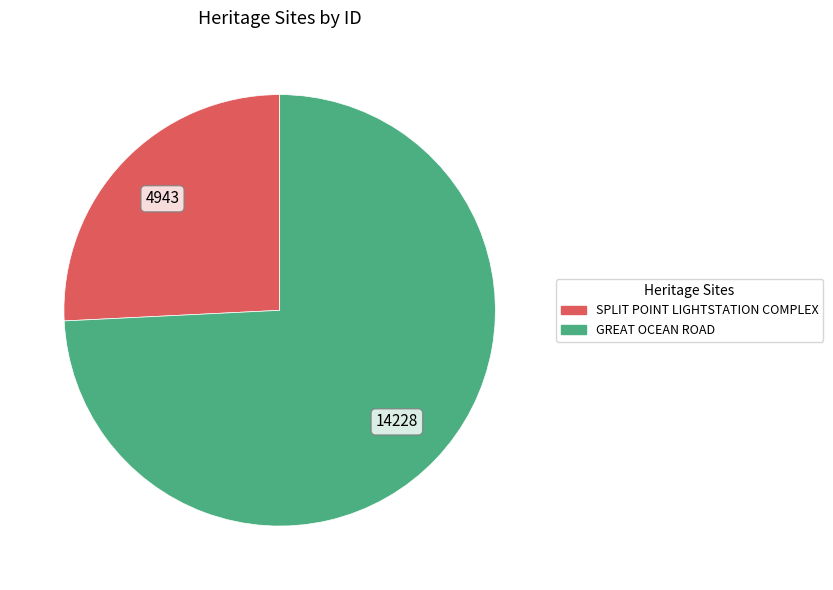

The GREAT OCEAN ROAD slice represents 74% of the pie. True or false?

True